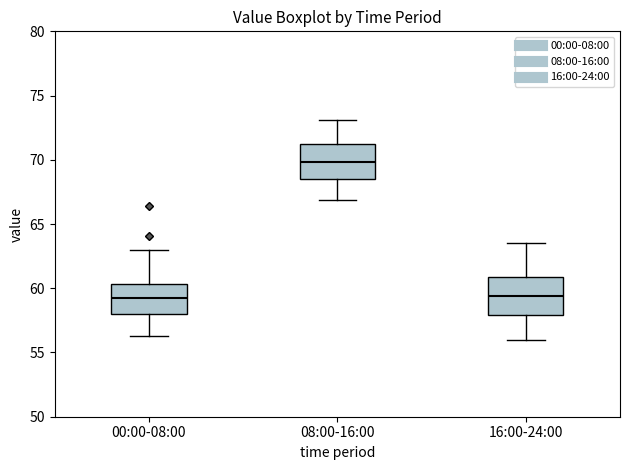

Reading left to right, transcribe this box plot: for each box, give where its median line is, the range the box spans, and where its two whiskers end, as read against the y-axis. The values are not printed on the chart, so give them approximately, as read against the axis.

00:00-08:00: median 59.5, box 58.0 to 60.5, whiskers 56.5 to 63.0
08:00-16:00: median 70.0, box 68.5 to 71.0, whiskers 67.0 to 73.0
16:00-24:00: median 59.5, box 58.0 to 61.0, whiskers 56.0 to 63.5